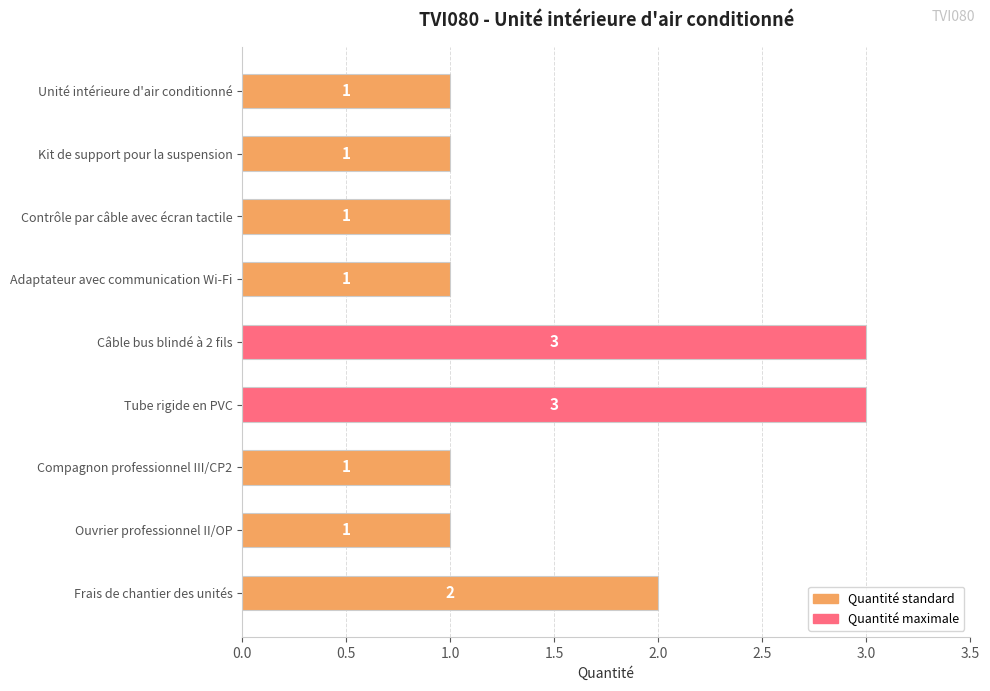

Is it true that the value at Compagnon professionnel III/CP2 is 0?

False